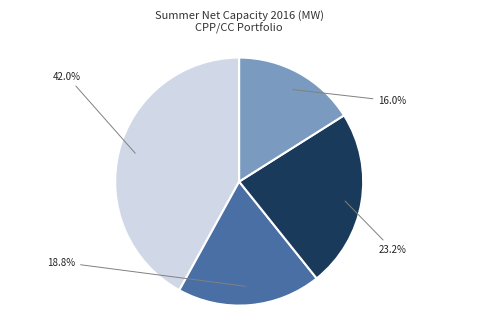

Is there a majority slice in this chart?

No